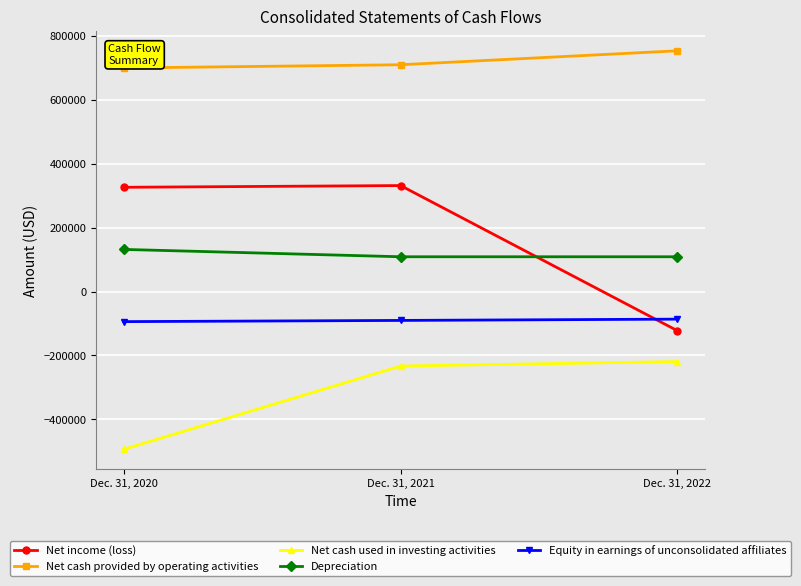

Which category has the highest value in the Net cash used in investing activities series?

Dec. 31, 2022